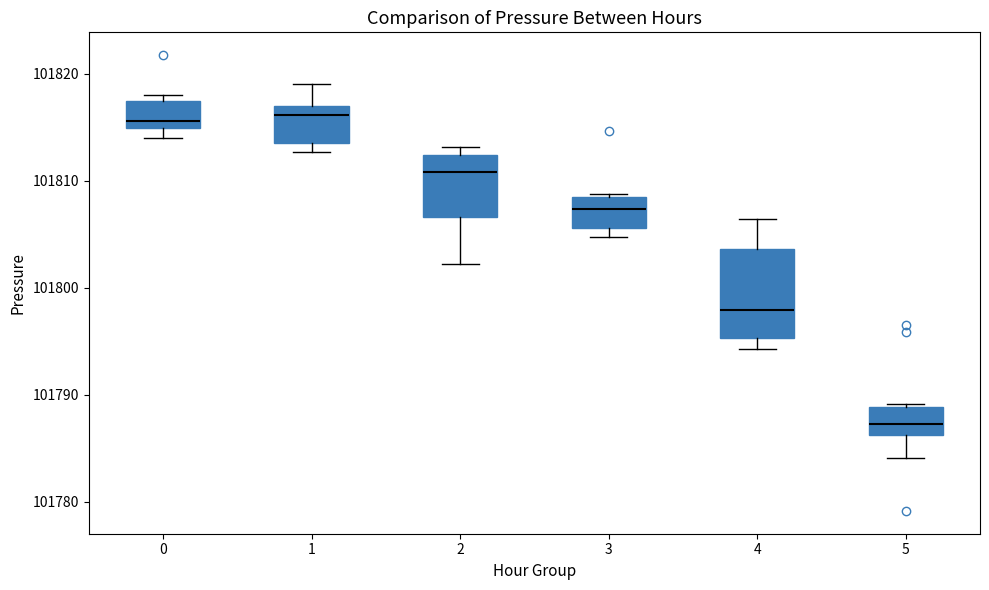

Reading left to right, transcribe this box plot: for each box, give where its median line is, the range the box spans, and where its two whiskers end, as read against the y-axis. The values are not printed on the chart, so give them approximately, as read against the axis.

0: median 101816, box 101815 to 101817, whiskers 101814 to 101818
1: median 101816, box 101814 to 101817, whiskers 101813 to 101819
2: median 101811, box 101807 to 101812, whiskers 101802 to 101813
3: median 101807, box 101806 to 101808, whiskers 101805 to 101809
4: median 101798, box 101795 to 101804, whiskers 101794 to 101806
5: median 101787, box 101786 to 101789, whiskers 101784 to 101789